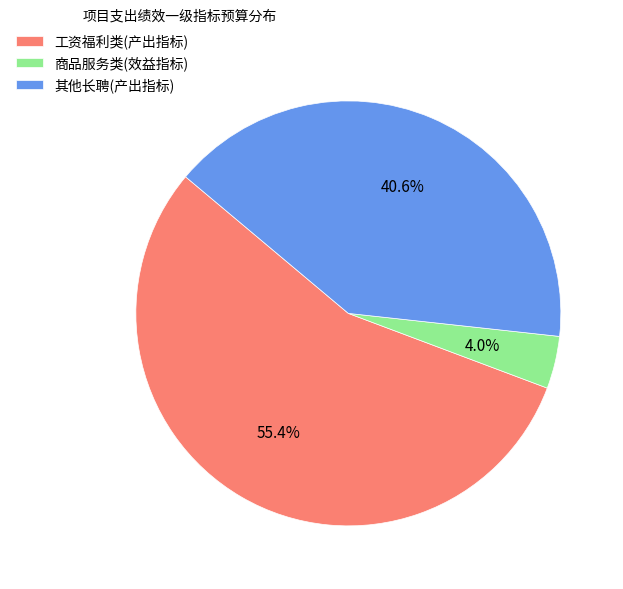

Combined, do 工资福利类(产出指标) and 其他长聘(产出指标) account for over 50%?

Yes